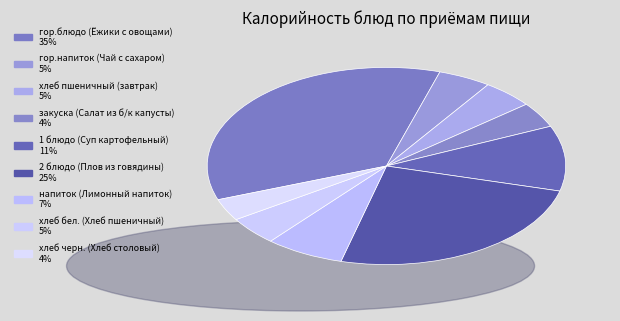

Rank the categories by value from lowest to highest.

хлеб черн. (Хлеб столовый), закуска (Салат из б/к капусты), хлеб пшеничный (завтрак), хлеб бел. (Хлеб пшеничный), гор.напиток (Чай с сахаром), напиток (Лимонный напиток), 1 блюдо (Суп картофельный), 2 блюдо (Плов из говядины), гор.блюдо (Ёжики с овощами)